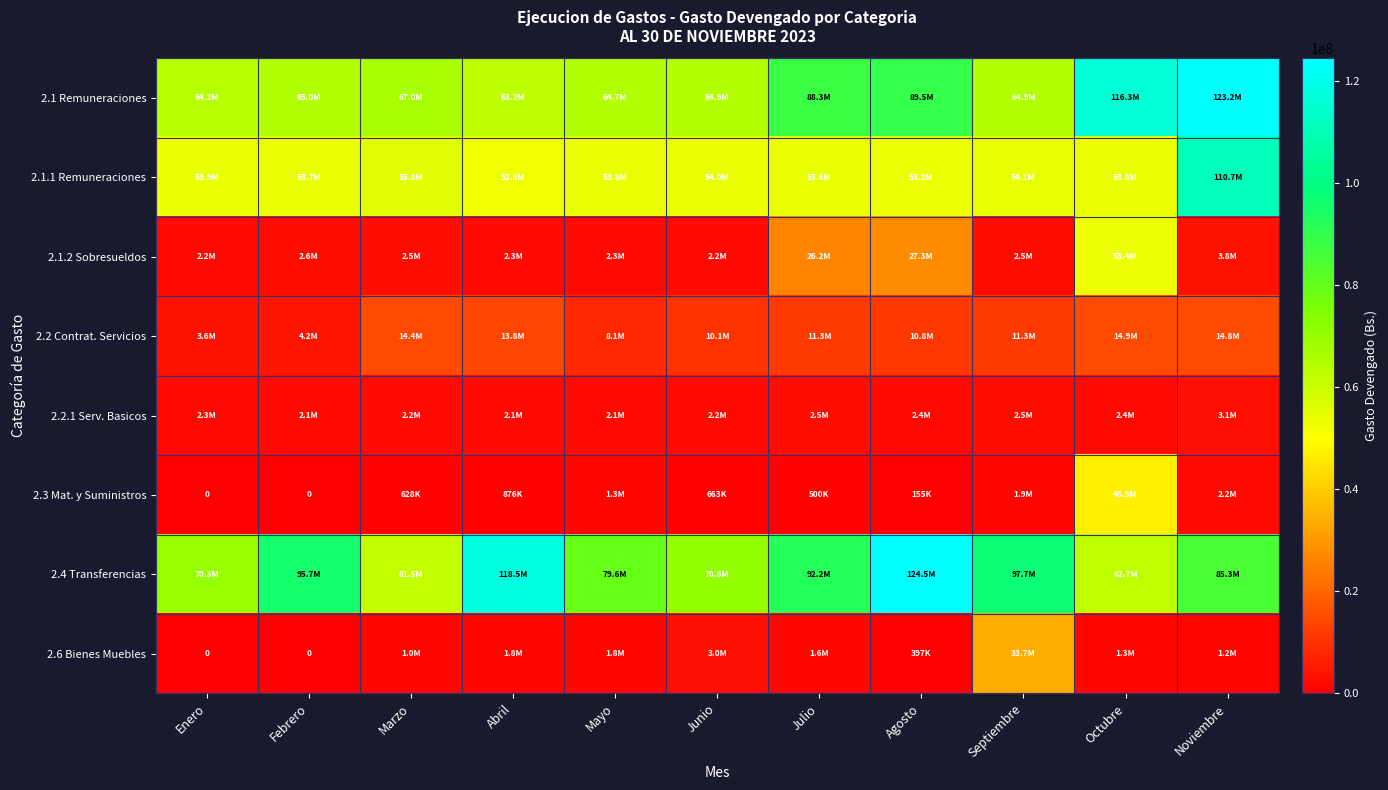

At Febrero, list the series in order from largest to smallest.

2.4 Transferencias, 2.1 Remuneraciones, 2.1.1 Remuneraciones, 2.2 Contrat. Servicios, 2.1.2 Sobresueldos, 2.2.1 Serv. Basicos, 2.3 Mat. y Suministros, 2.6 Bienes Muebles